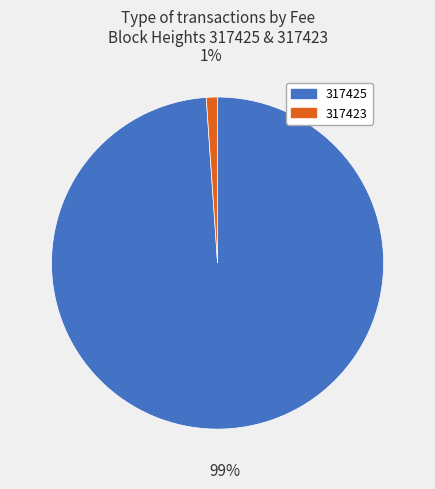

Count the number of slices in the pie.

2